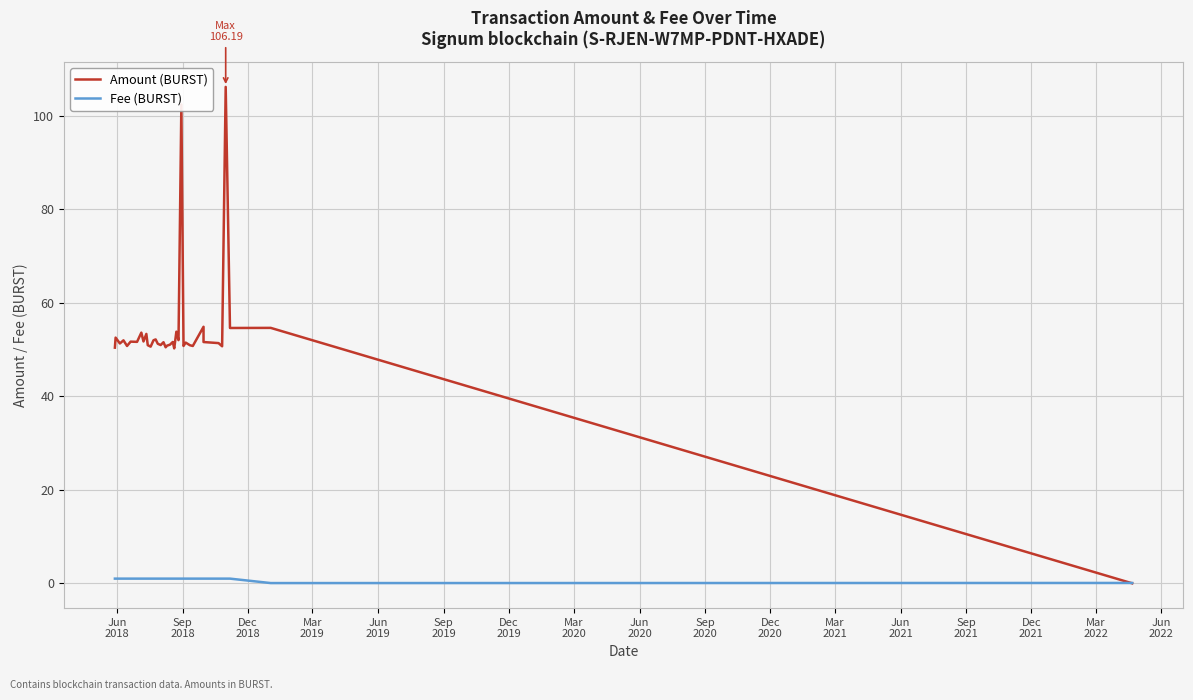

The Amount (BURST) series shows 21.1 at Jun
2020. True or false?

False